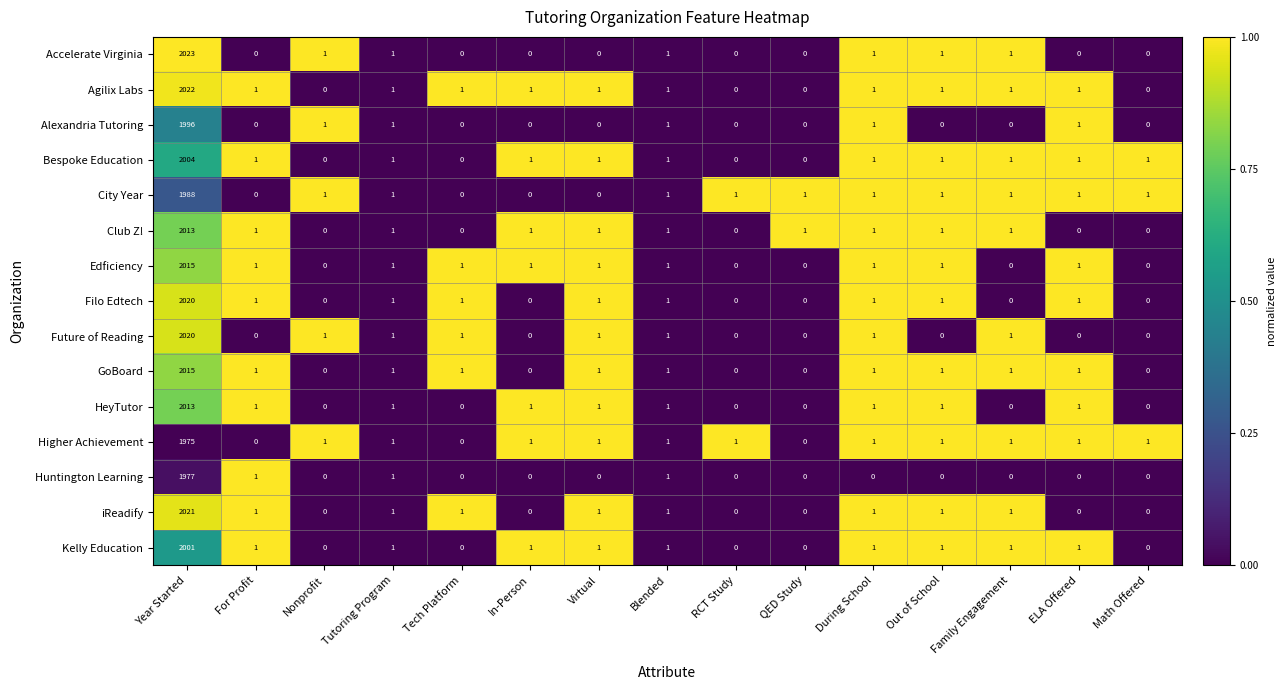

How many data points does each series have?

15